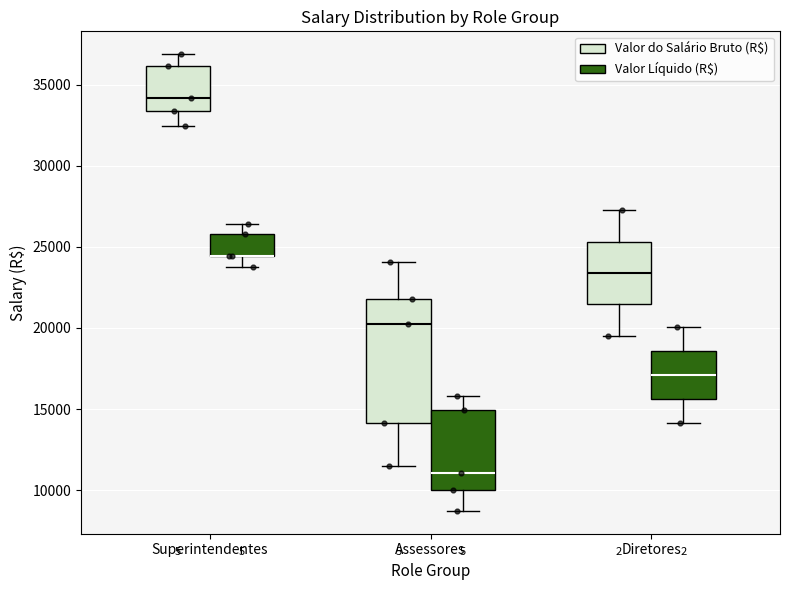

Which box is the tallest, from its lower edge to its upper edge?

Assessores (Valor do Salário Bruto (R$))